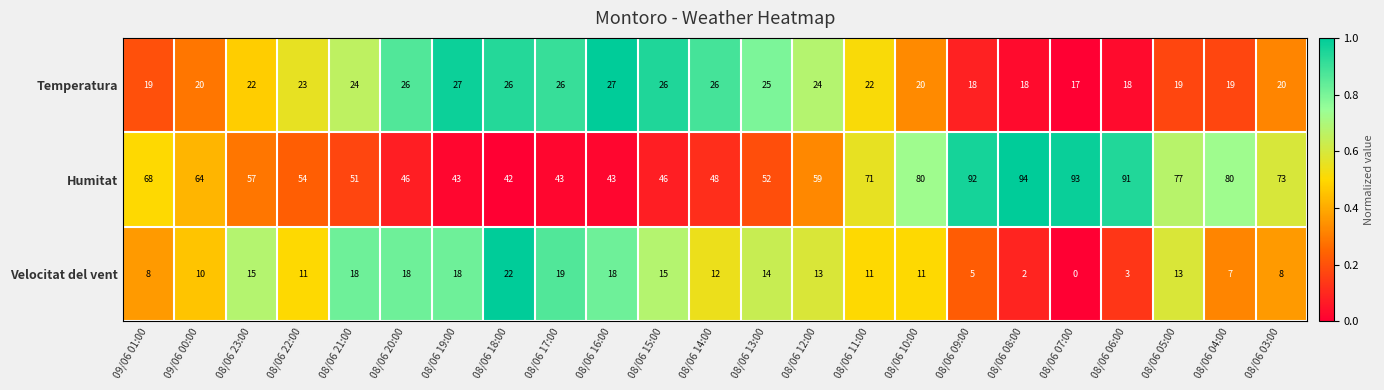

Which label corresponds to the largest value in the chart?

08/06 08:00